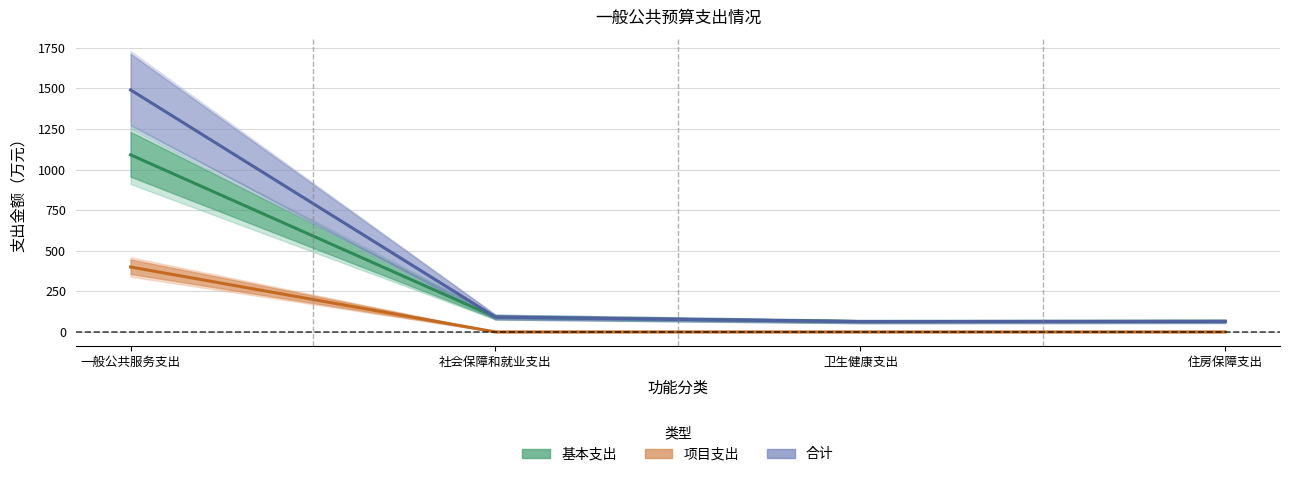

True or false: 项目支出 and 合计 intersect in this chart.

False